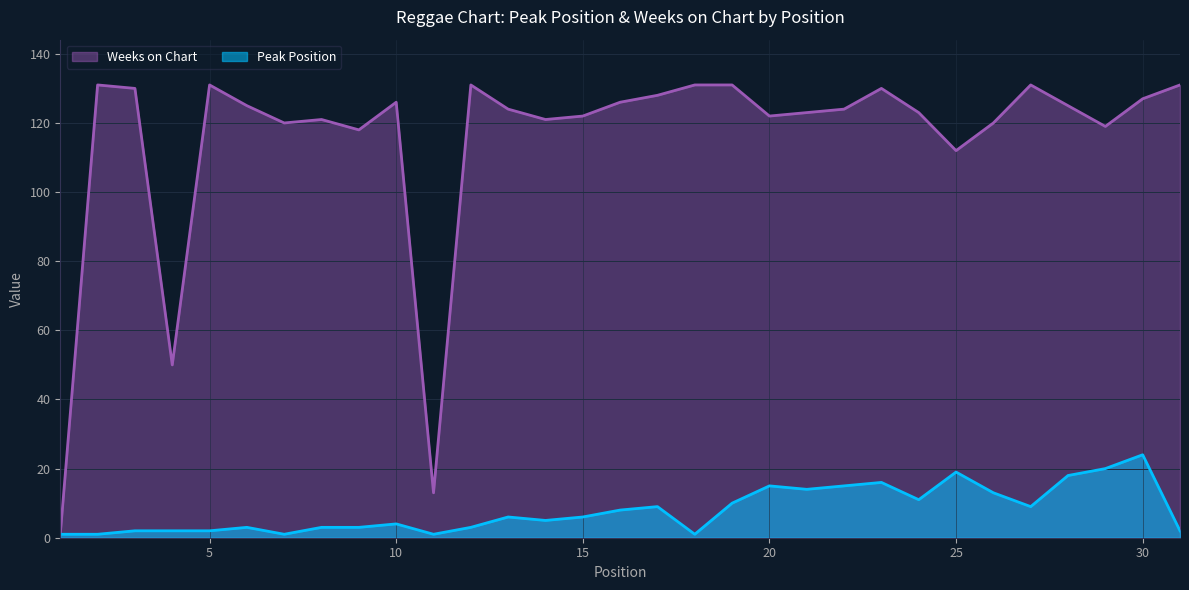

What is the approximate value of Peak Position at 29, to the nearest 5?

20